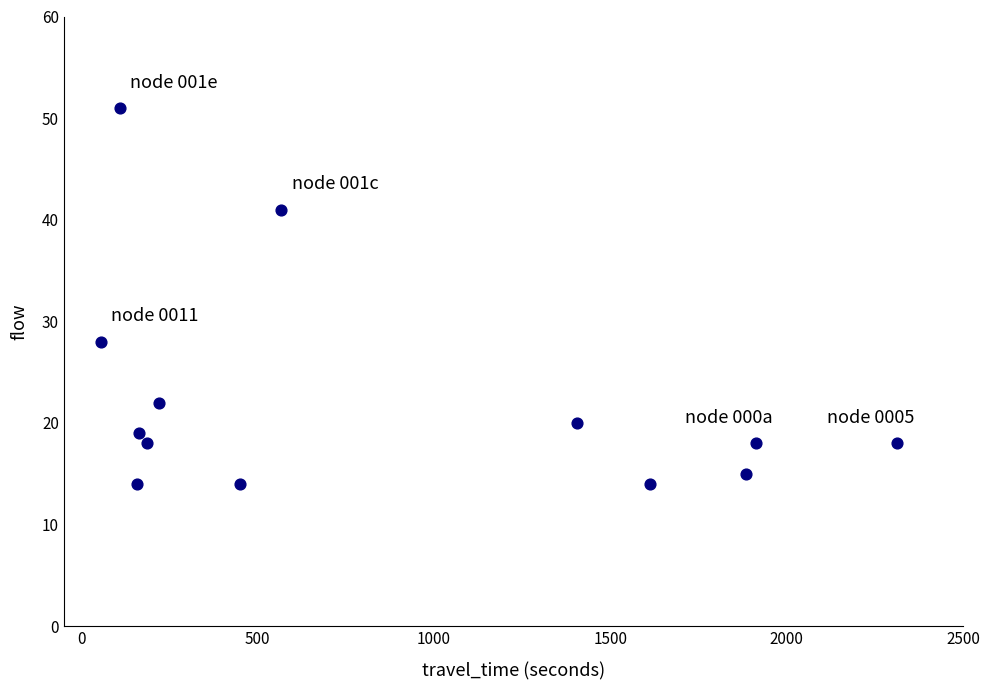

What is the range of X values (max minus min)?

2258